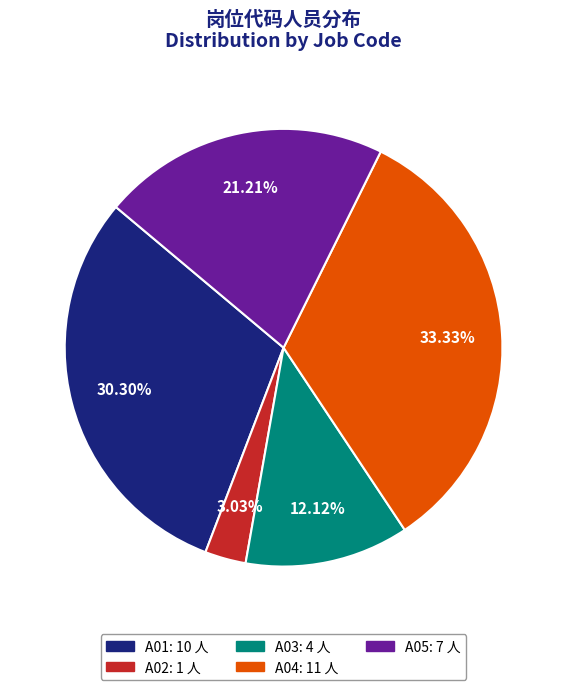

To the nearest percent, what is the difference between the A01 and A05 slice percentages?

9%